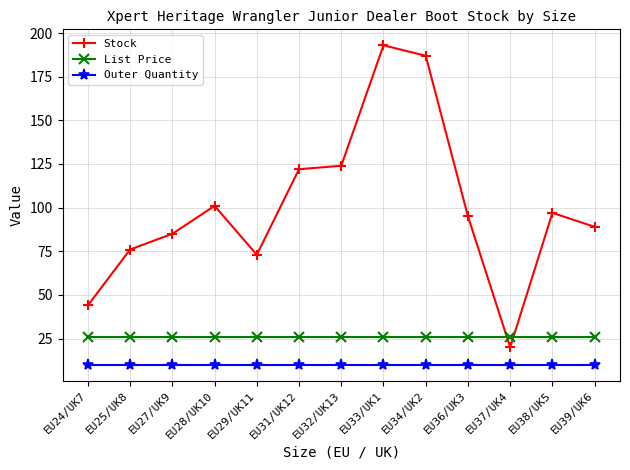

Where does the Stock series first go above 95?

EU28/UK10